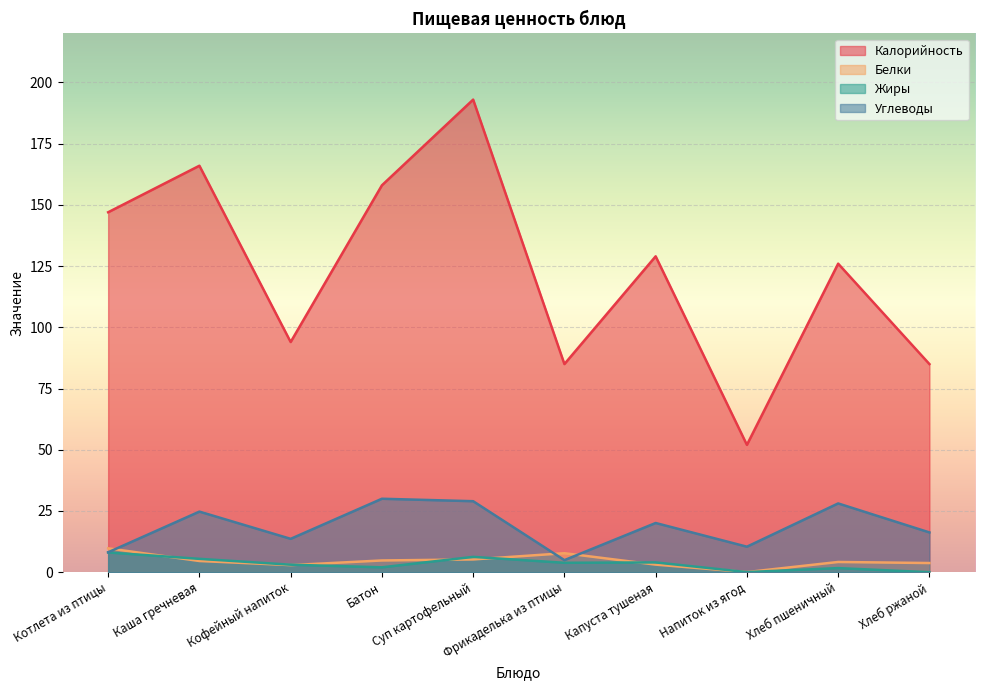

What is the total value across all series at Фрикаделька из птицы?

101.5